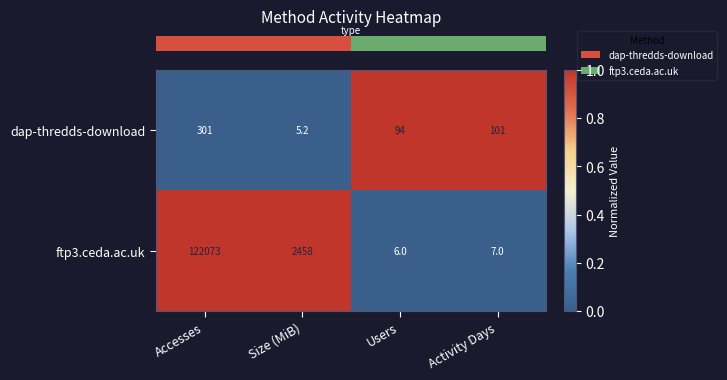

The value of dap-thredds-download at Size (MiB) is 7.7. True or false?

False